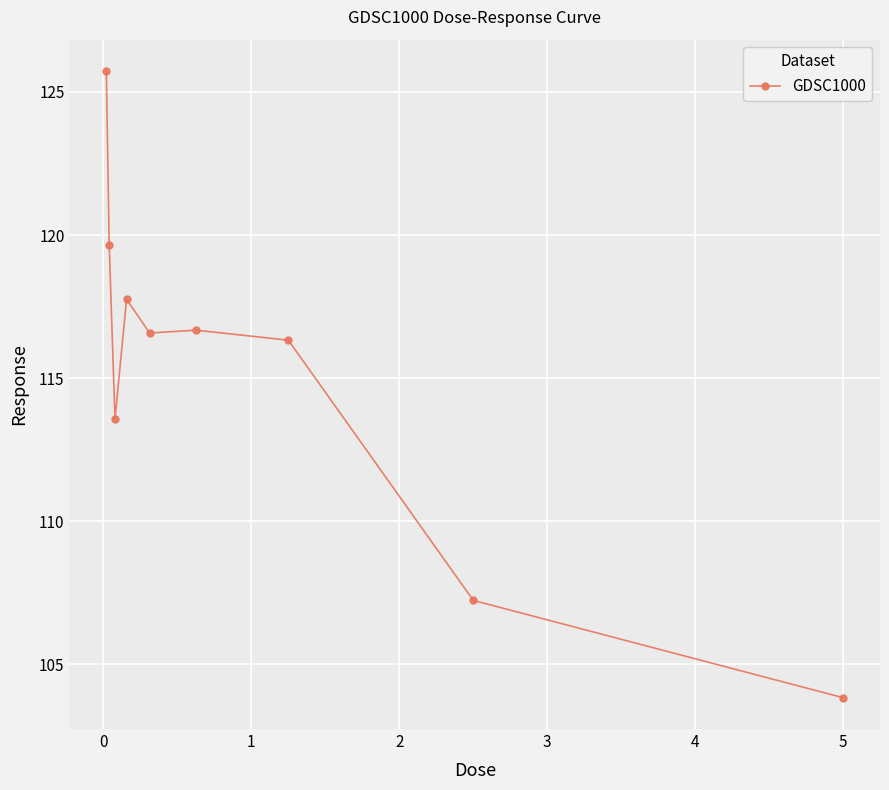

What is the difference between the maximum and second lowest values?

18.5